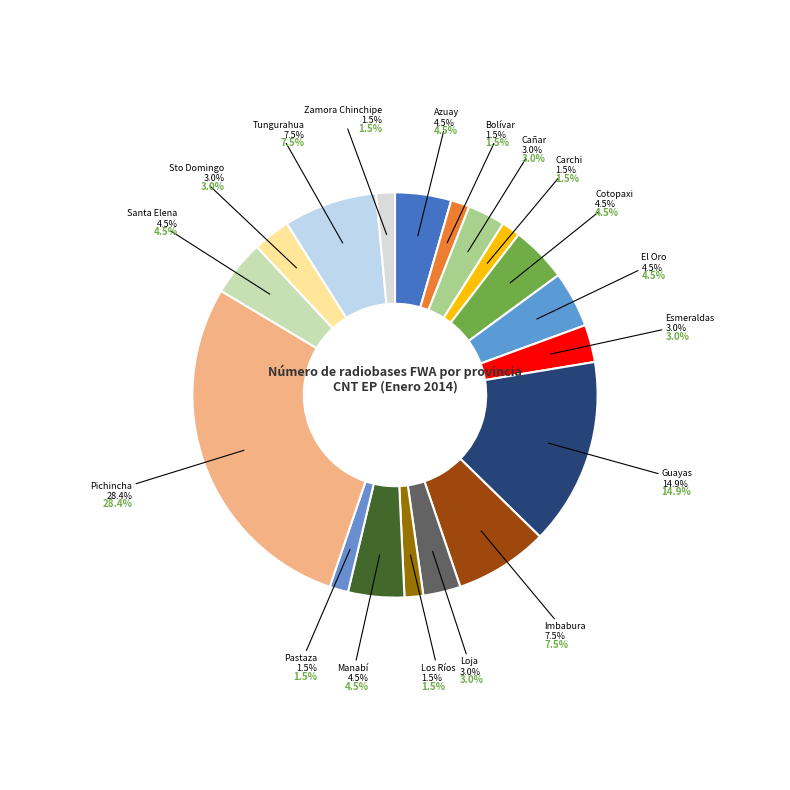

Does Zamora Chinchipe represent more than half of the total?

No